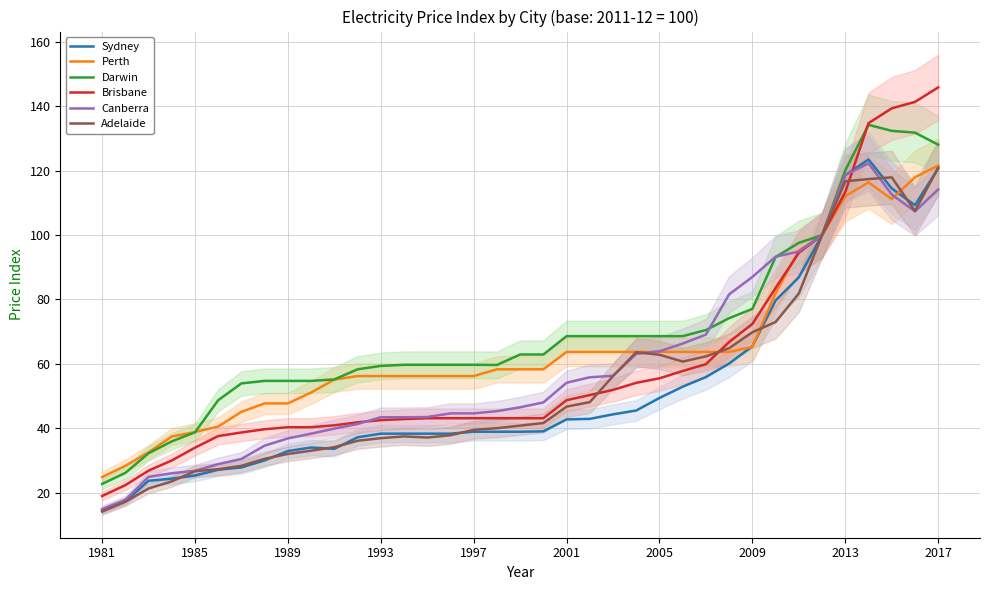

At 18, list the series in order from smallest to largest.

Sydney, Adelaide, Brisbane, Canberra, Perth, Darwin